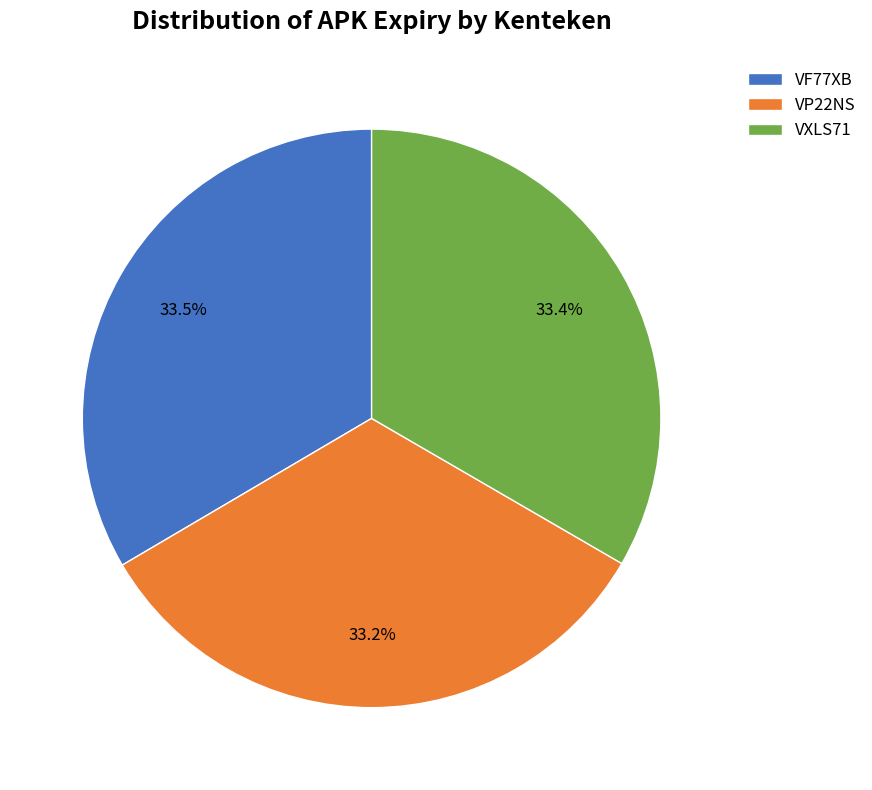

How many segments does this pie chart have?

3